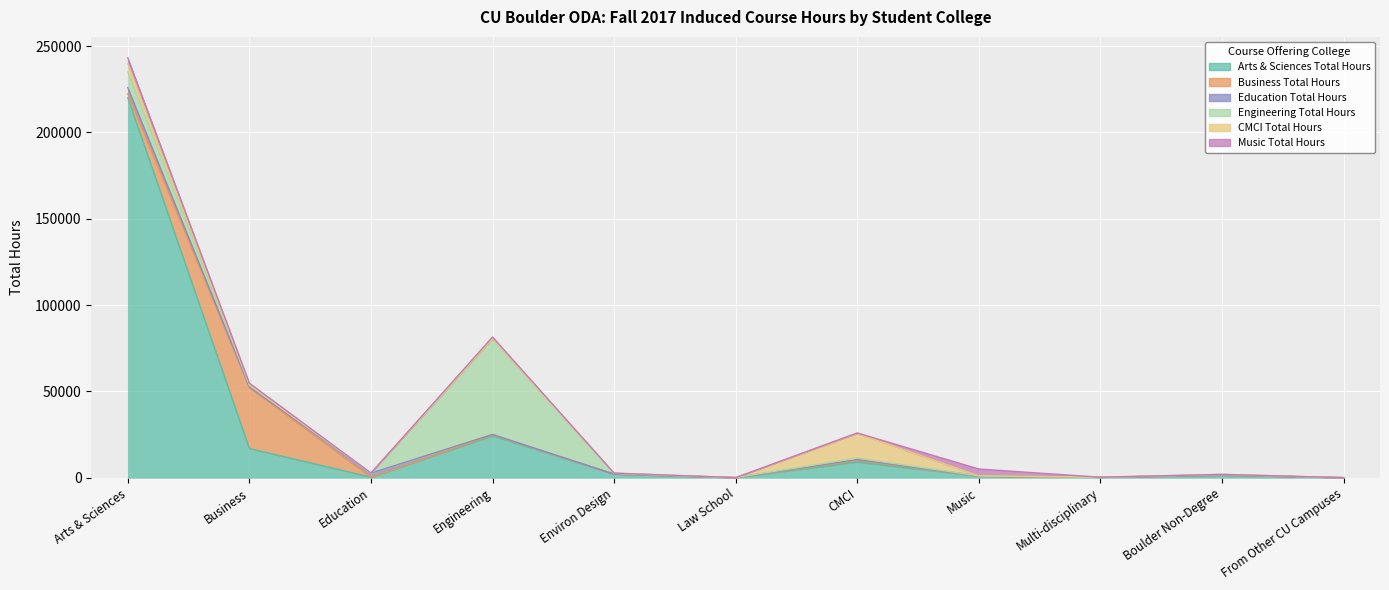

True or false: Arts & Sciences Total Hours has more than 0 points higher than both neighbors.

True